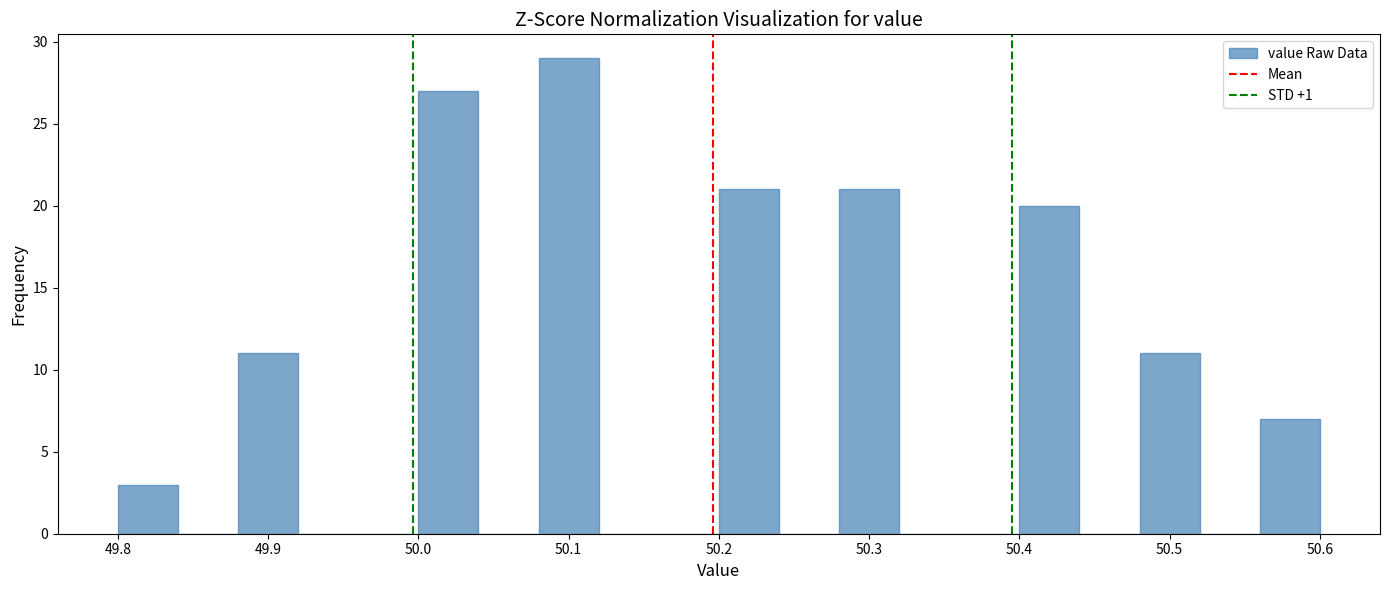

Which range on the x-axis has the tallest bar?

50.08 to 50.12